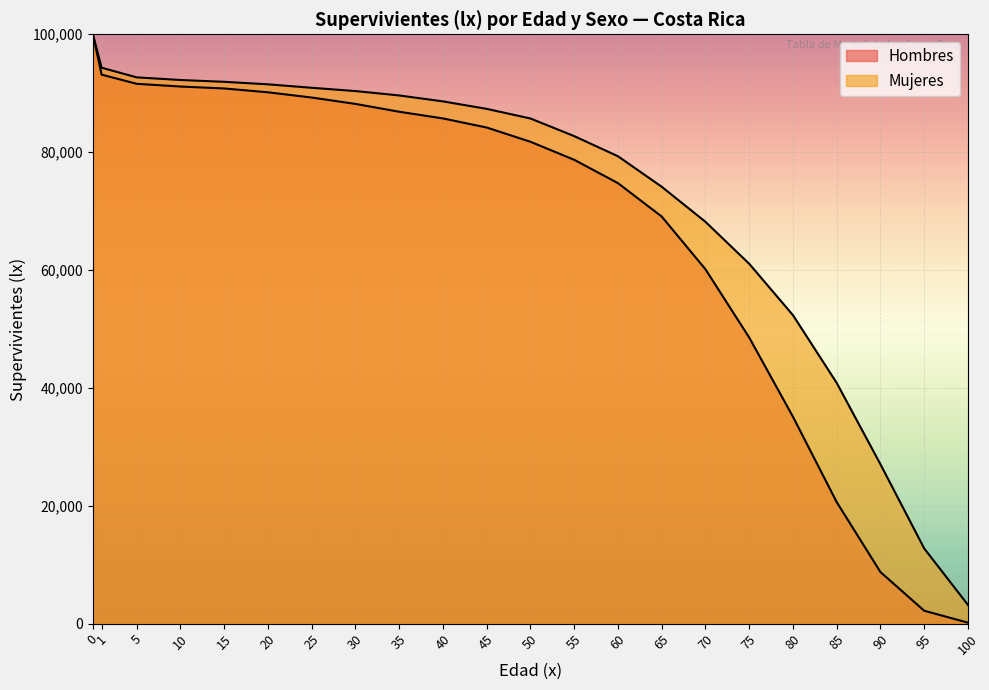

The chart shows a value of 48549 at 75. True or false?

True